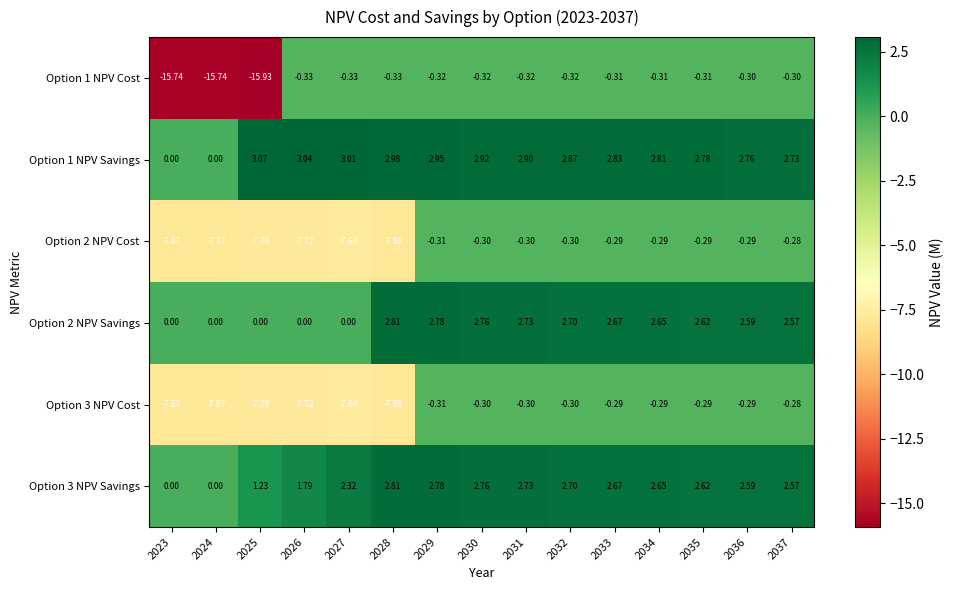

At which category does the chart reach its minimum across all series?

2025